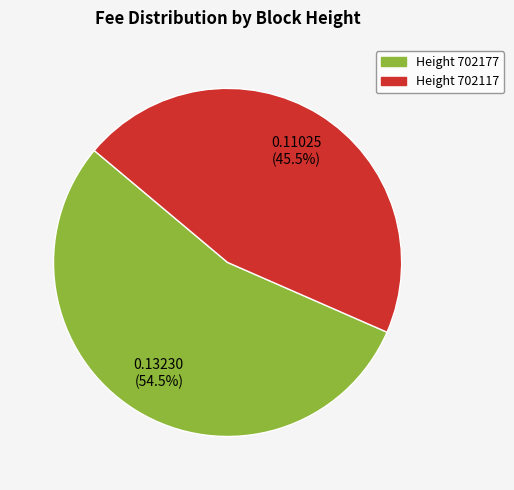

Is there a majority slice in this chart?

Yes